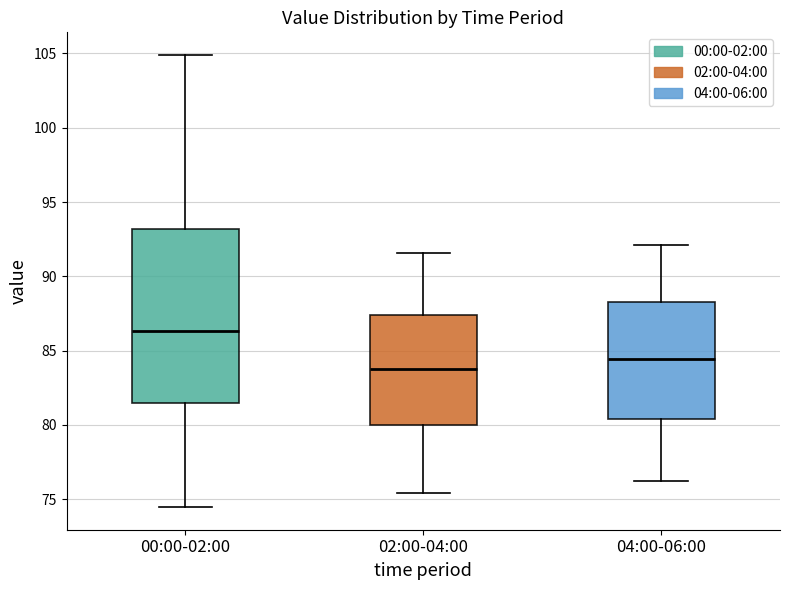

Where is the lower edge of the box for 00:00-02:00 on the y-axis? The values are not printed on the chart, so give them approximately, as read against the axis.

81.5